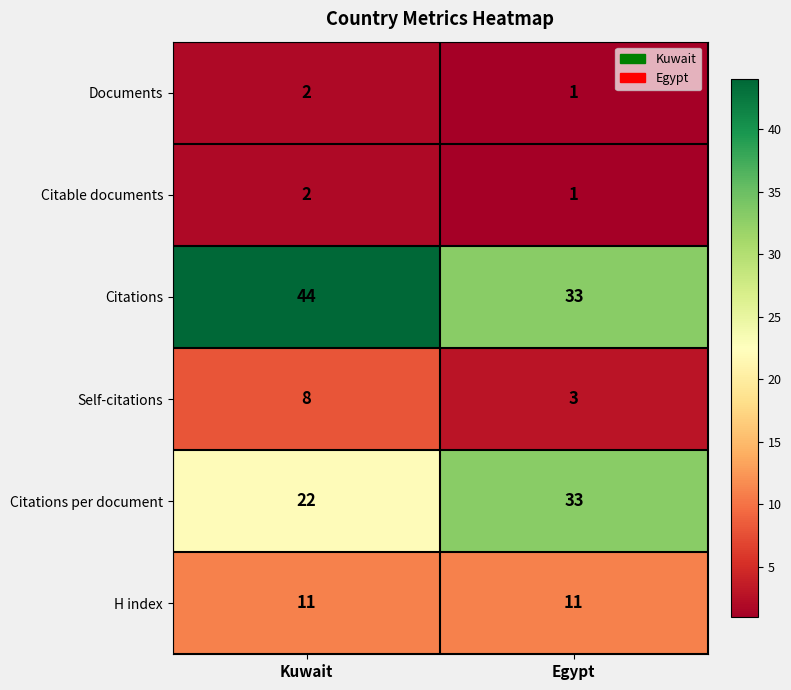

What is the spread (max minus min) of values at Kuwait?

42